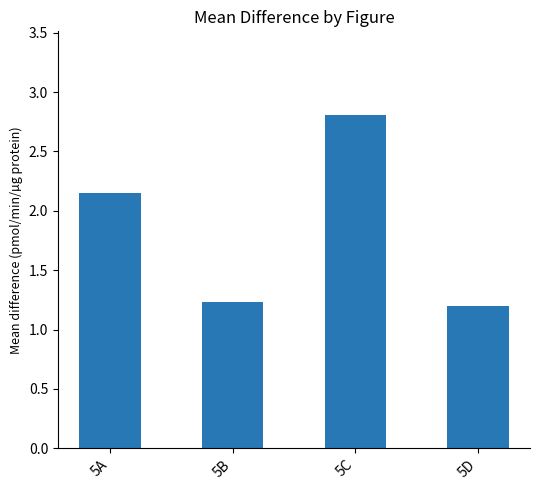

Is it true that the value at 5C is 2.8?

True